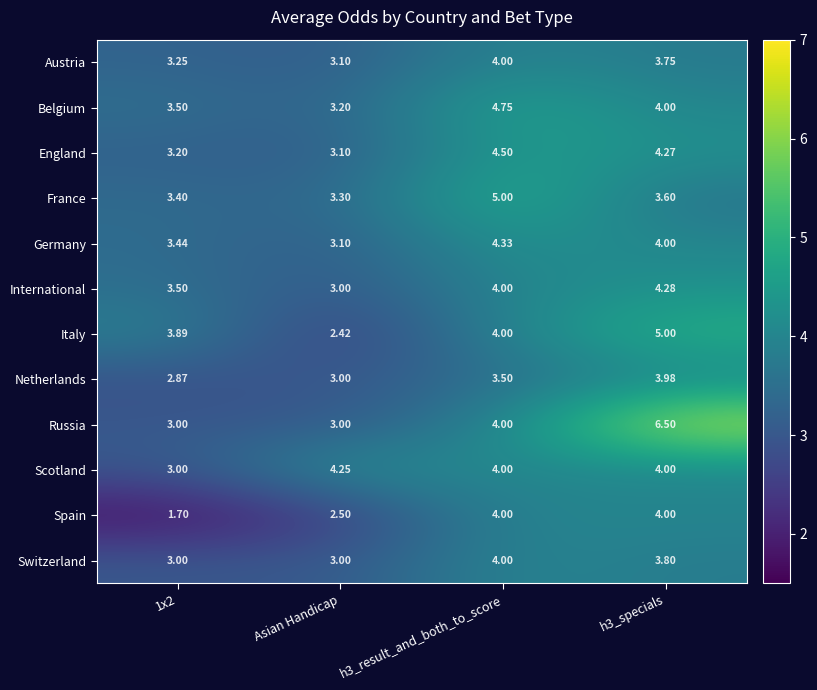

Which series has the largest total across all categories?

Russia